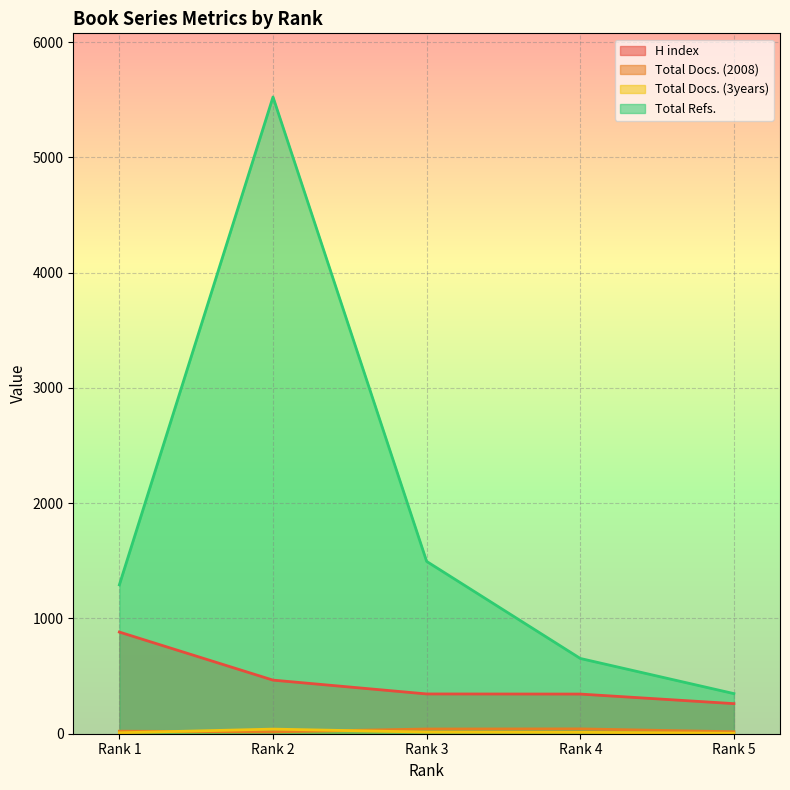

Between Rank 3 and Rank 1, which is larger?

Rank 1